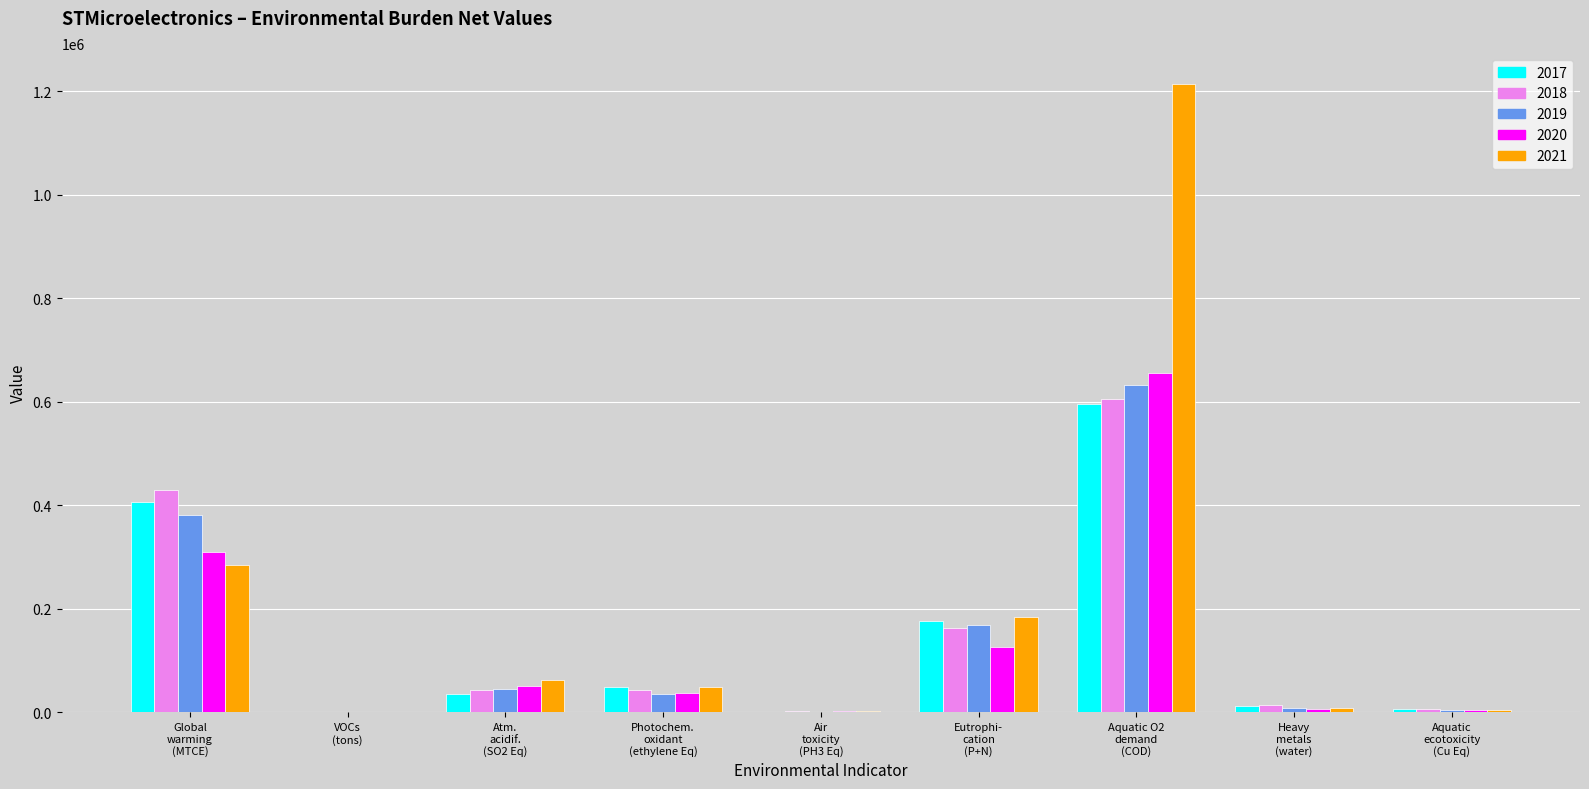

At which label does 2019 first exceed 35799?

Global
warming
(MTCE)